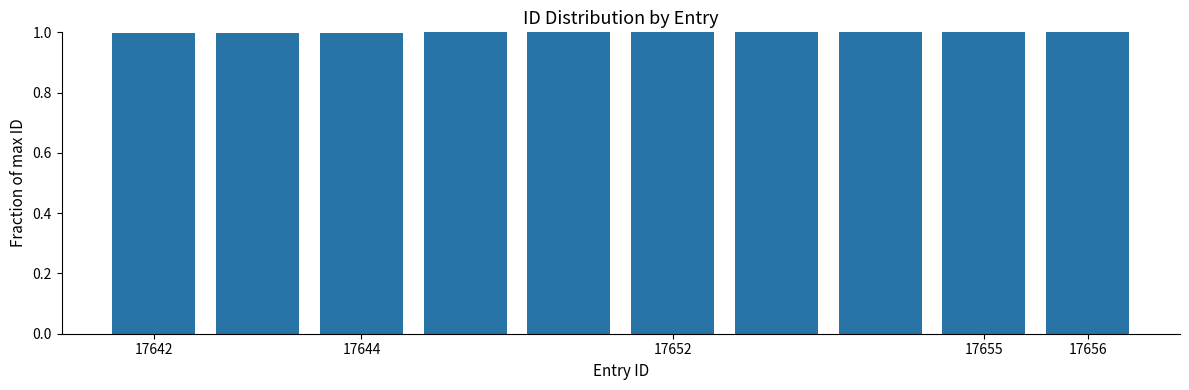

Are the bars grouped side by side (vs. stacked)?

No